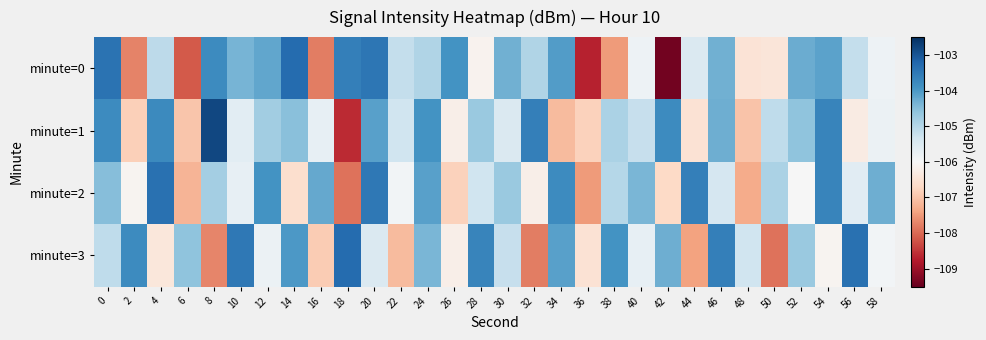

At which category is the sum across all series the highest?

20